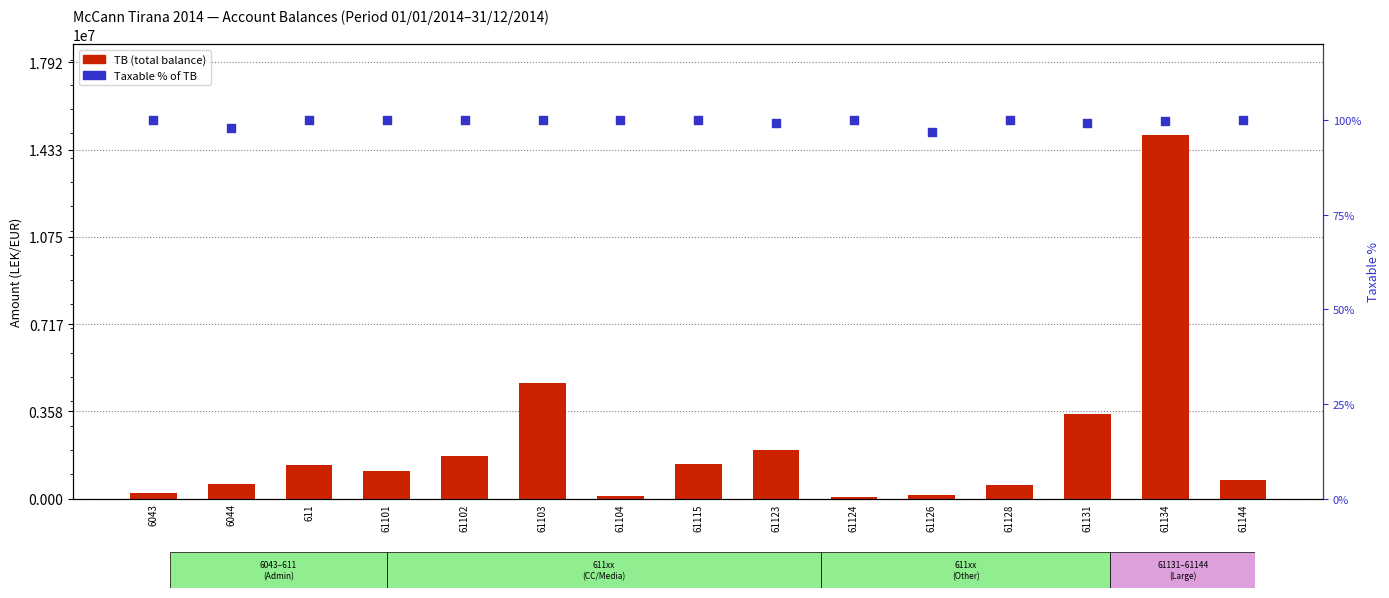

Which series contains the lowest Y value?

Taxable %